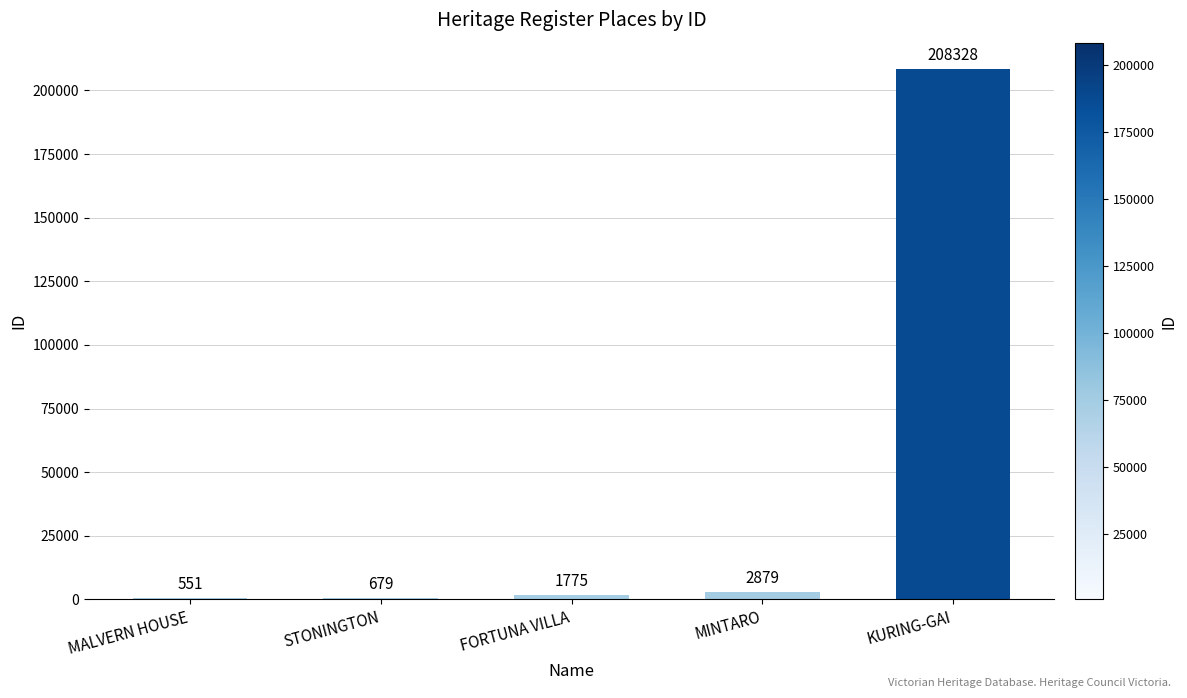

Count the number of categories in the chart.

5